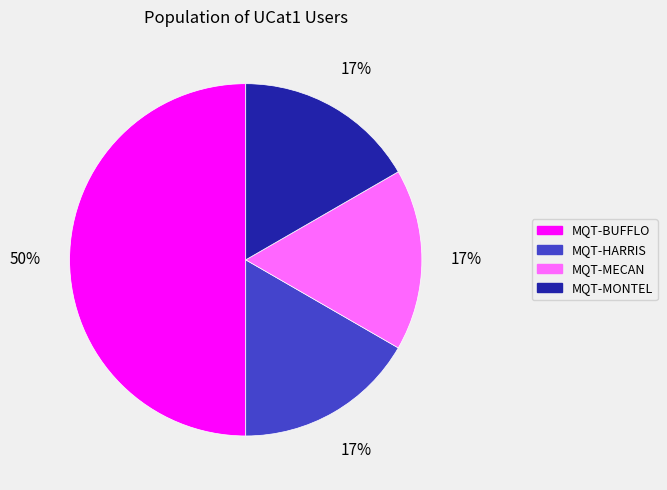

Which category has the biggest portion of the pie?

MQT-BUFFLO